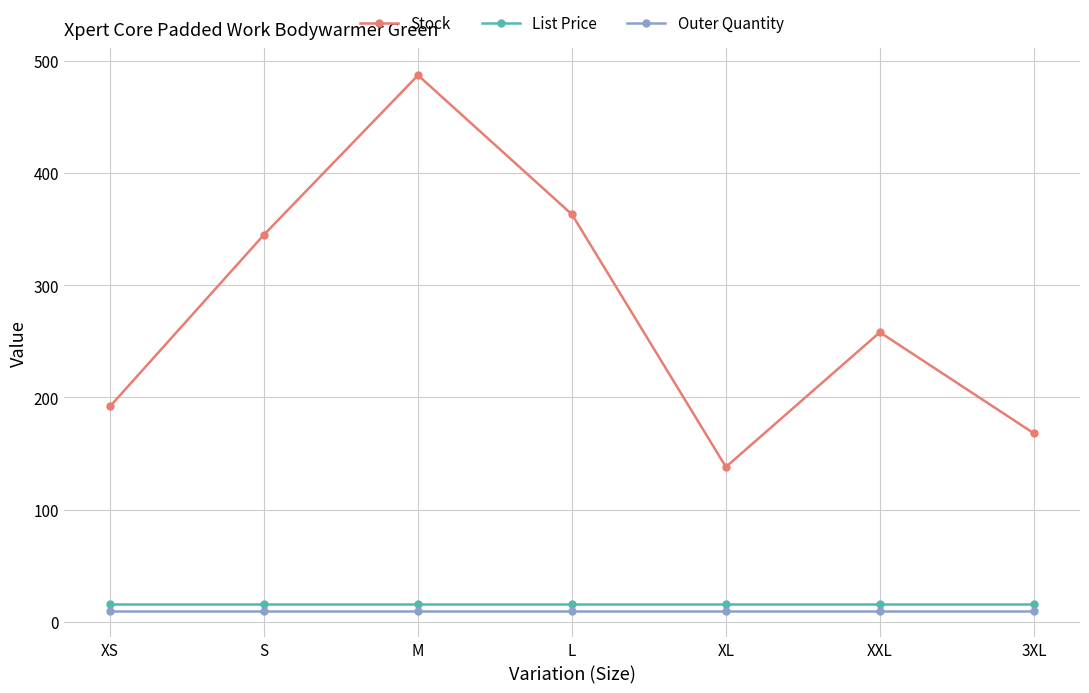

True or false: Stock and List Price intersect in this chart.

False